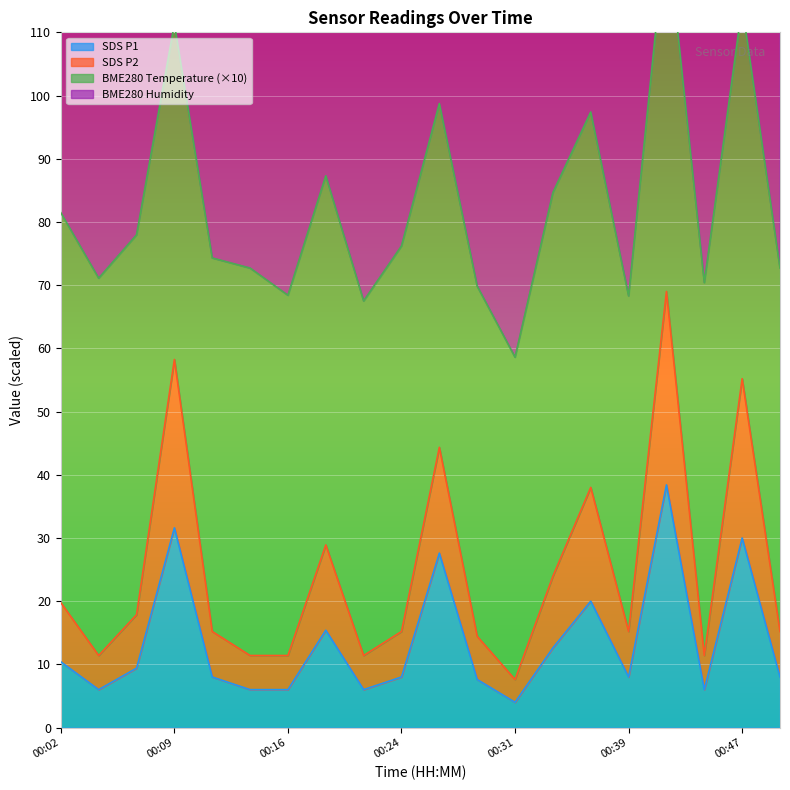

True or false: SDS_P2 and SDS_P1 cross at least once.

False